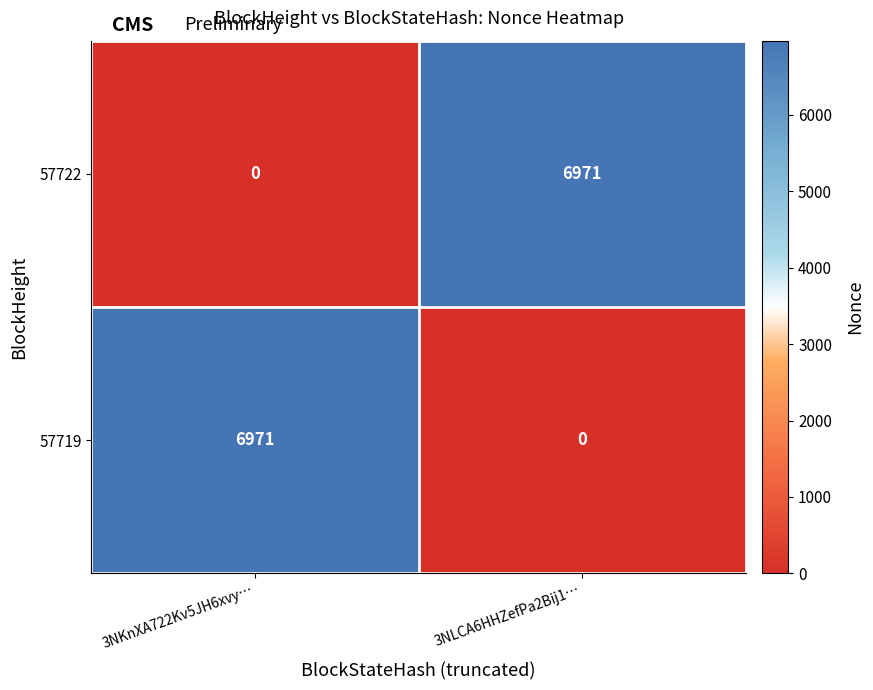

At how many categories does at least one series exceed 3829?

2